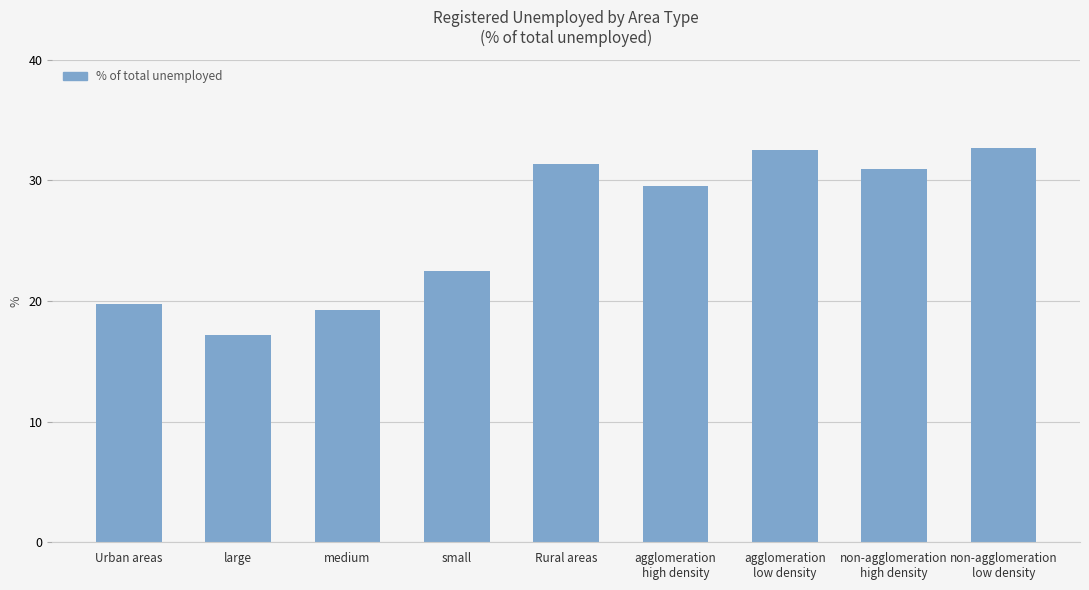

How many data points are above 29?

5